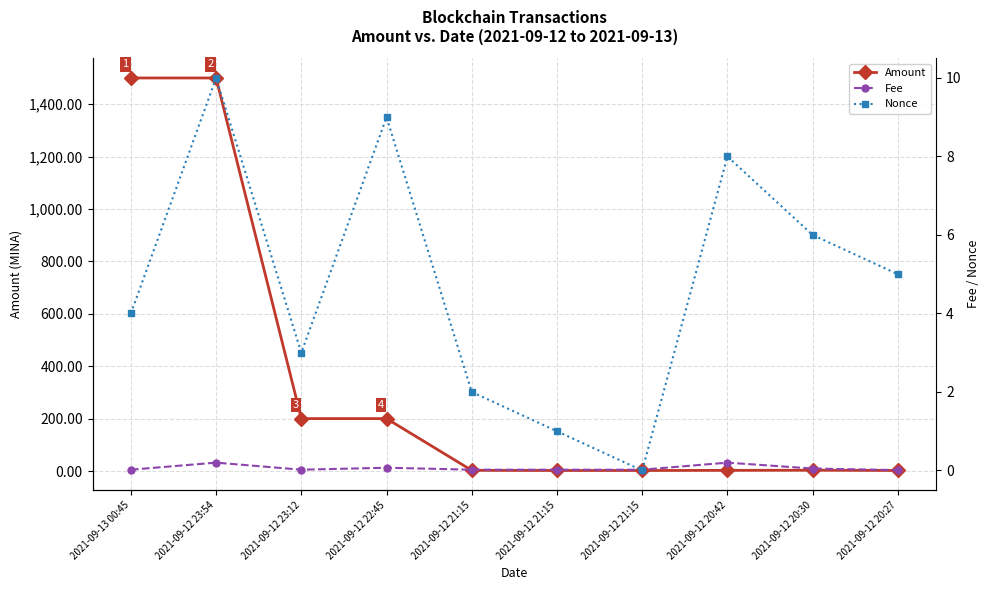

At how many categories does at least one series exceed 1050?

2